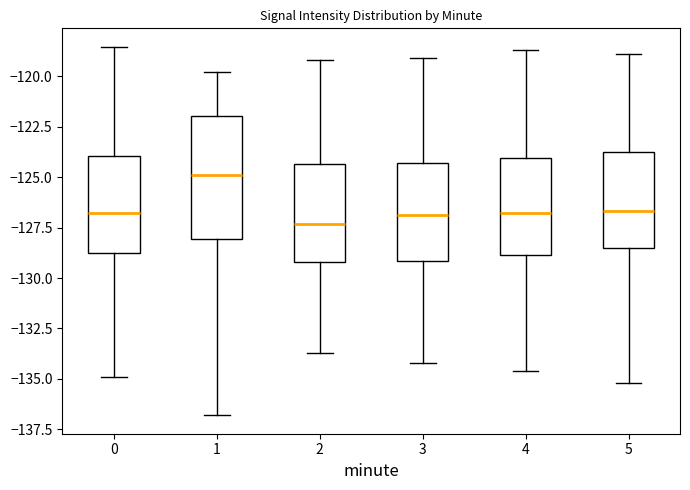

Comparing the boxes themselves (not the whiskers), which one is the tallest?

1